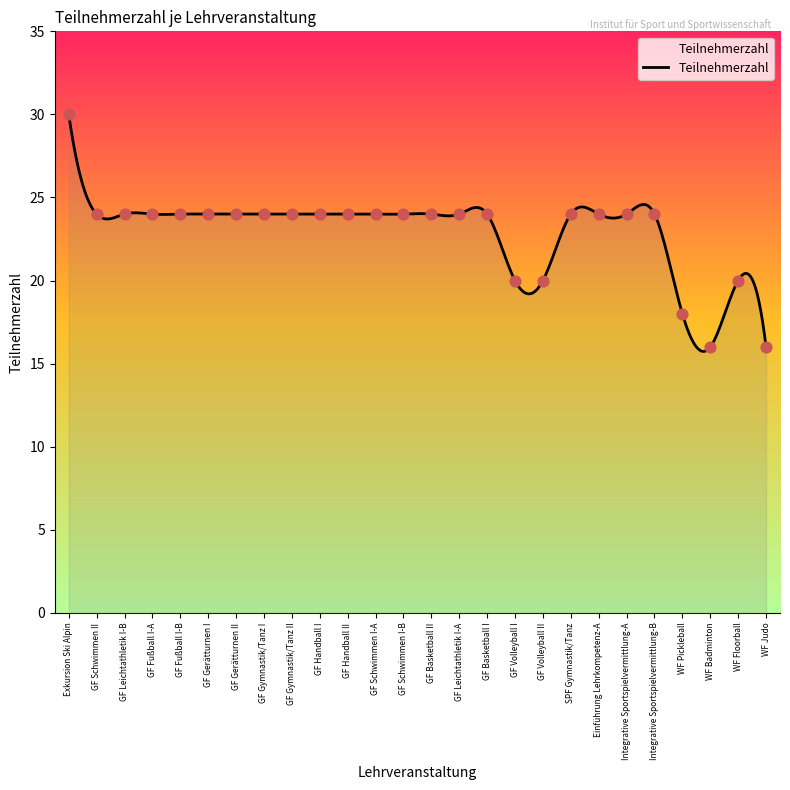

Approximately how many times larger is the value at WF Floorball compared to GF Schwimmen I-B?

0.8